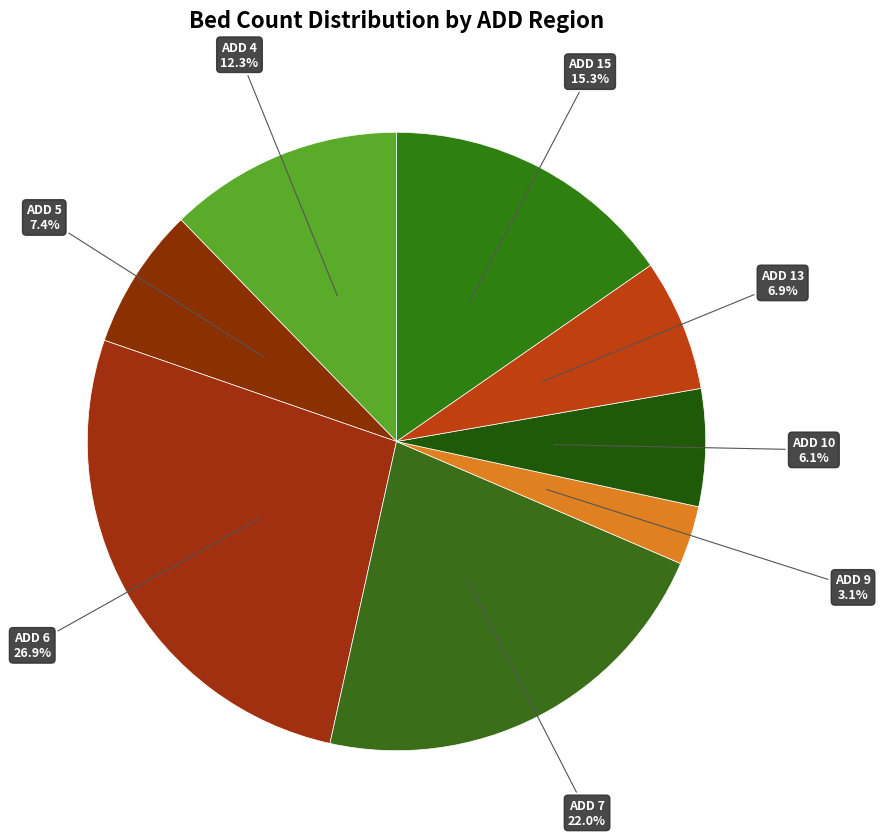

Does any single category account for the majority?

No